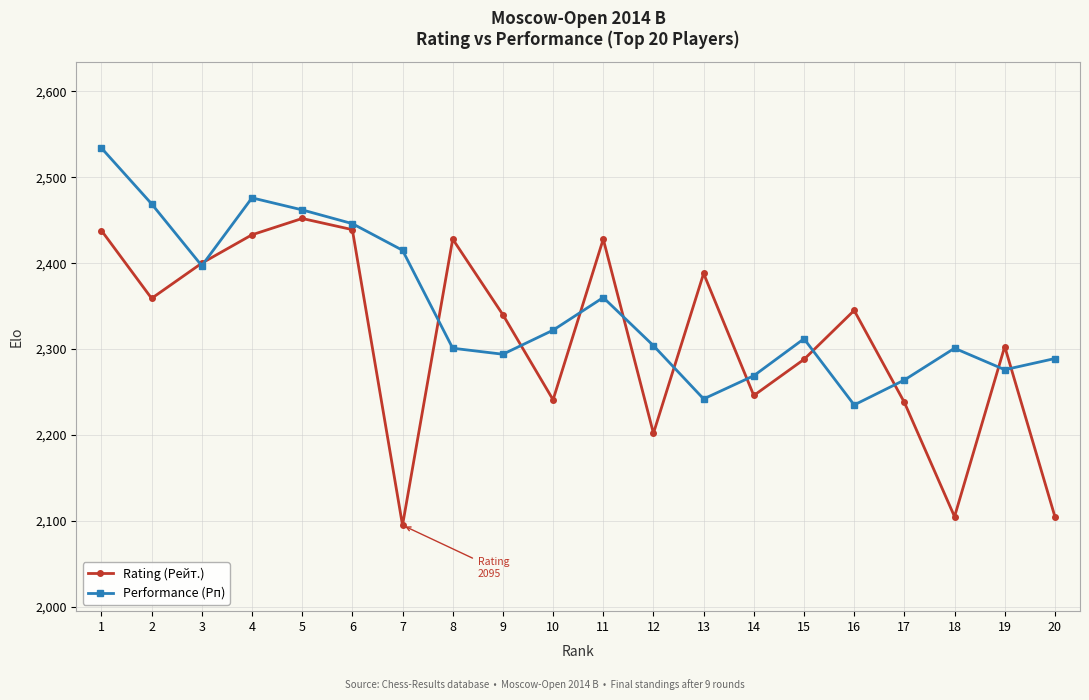

What is the highest value of the Rating (Рейт.) series?

2452